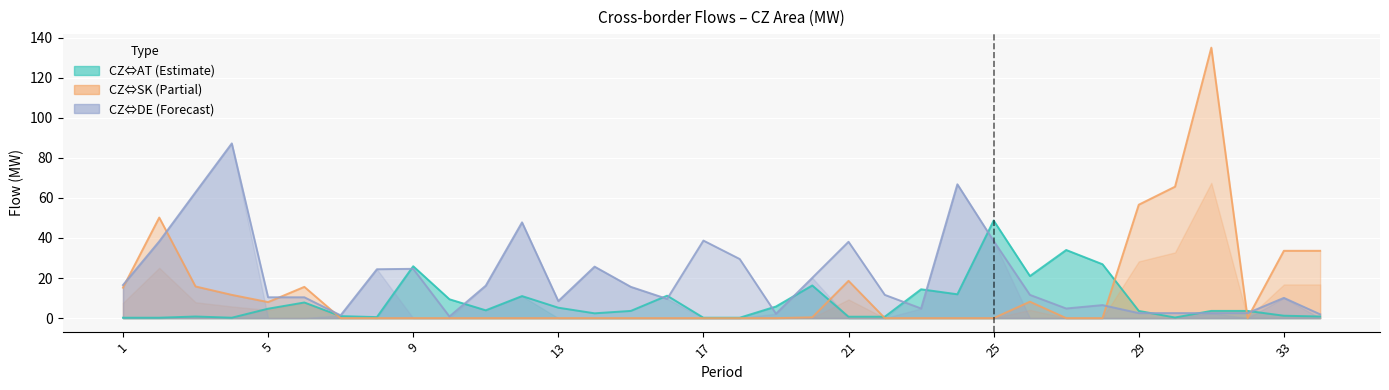

Reading left to right, what are all the values shown in this chart?

CZ=>AT / AT=>CZ (line): 0.2	0.2	0.8	0.2	4.7	7.8	1.0	0.5	25.9	9.4	3.9	11.0	5.2	2.4	3.6	11.2	0.2	0.2	5.8	16.3	0.7	0.7	14.4	11.9	48.7	21.0	34.0	26.9	3.6	0.3	3.6	3.6	1.2	0.8
CZ=>SK / SK=>CZ (line): 15.2	50.2	15.8	11.6	8.0	15.6	0.0	0.0	0.0	0.0	0.0	0.0	0.0	0.0	0.0	0.0	0.0	0.0	0.0	0.4	18.6	0.0	0.0	0.0	0.0	8.2	0.0	0.0	56.6	65.6	135.0	0.0	33.6	33.6
CZ=>DE / DE=>CZ (line): 16.5	38.3	62.8	87.2	10.4	10.4	1.4	24.4	24.6	0.8	16.2	47.8	8.5	25.7	15.6	9.6	38.7	29.5	2.2	20.1	38.1	11.6	4.8	66.8	38.5	11.6	4.8	6.5	2.5	2.5	2.5	2.5	10.1	1.9